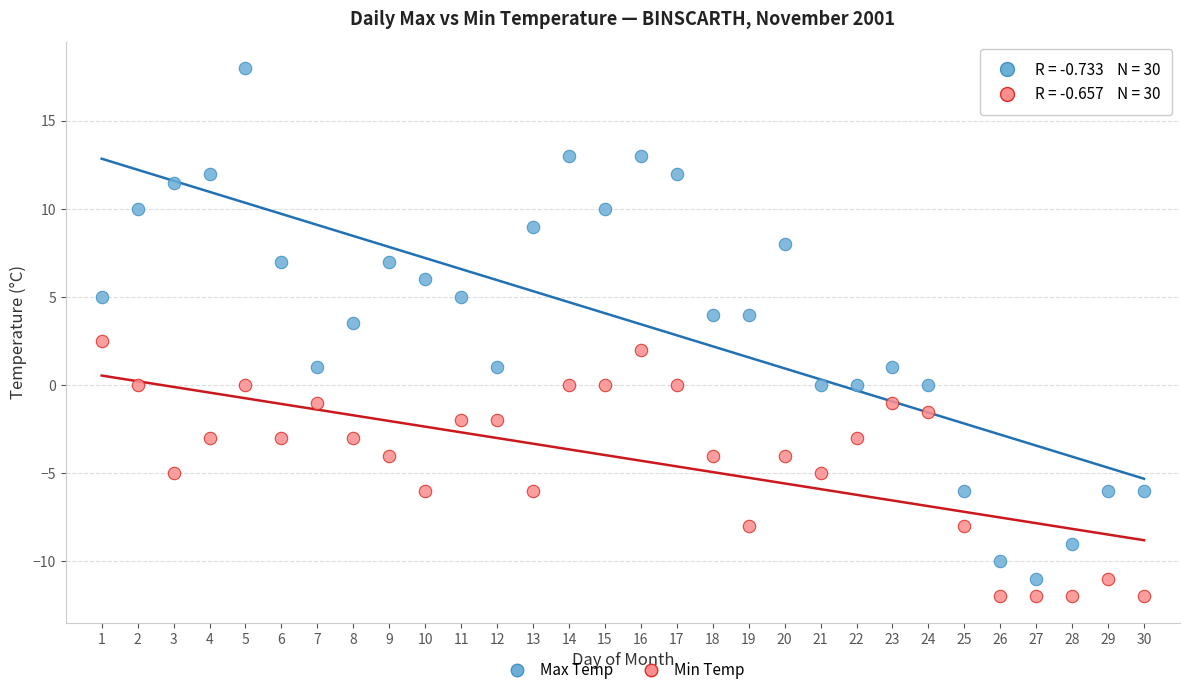

Across all data points, what is the range of X values (max minus min)?

29.0